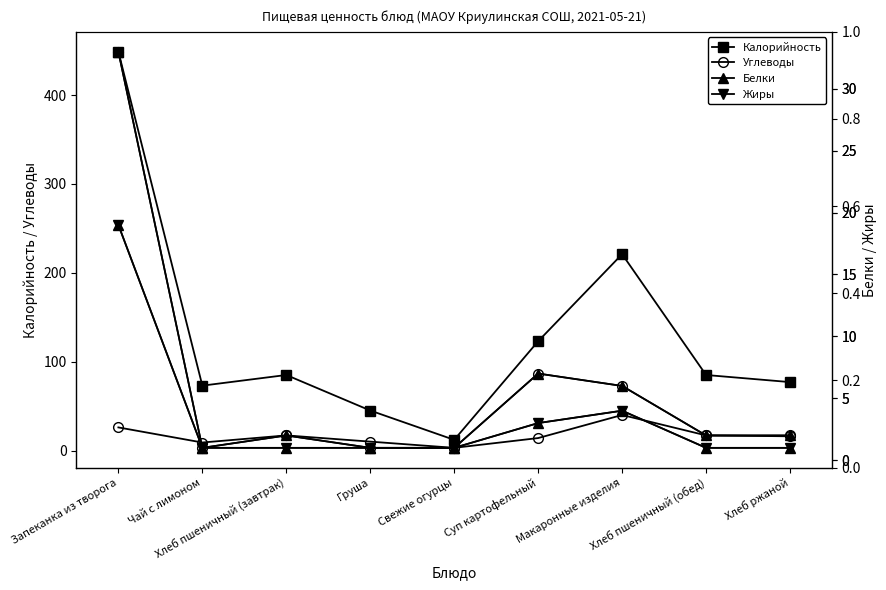

What is the highest value of the Калорийность series?

449